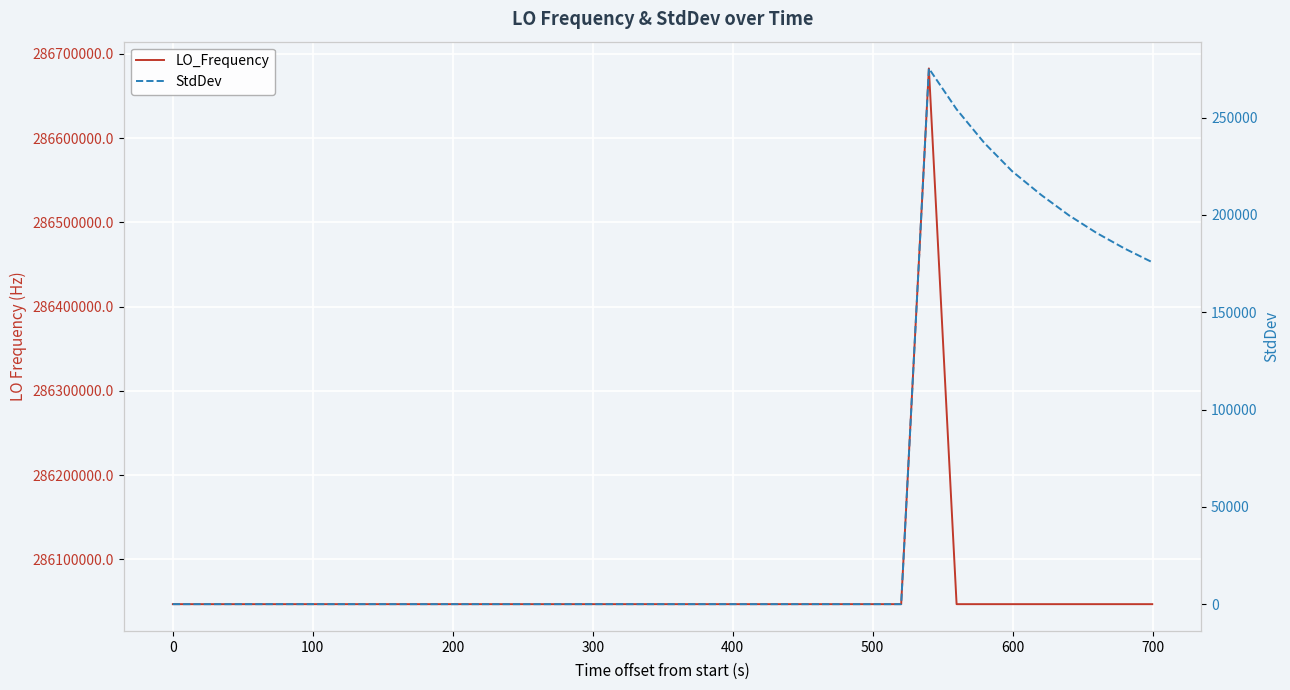

Is this an area chart (filled region under the line)?

No